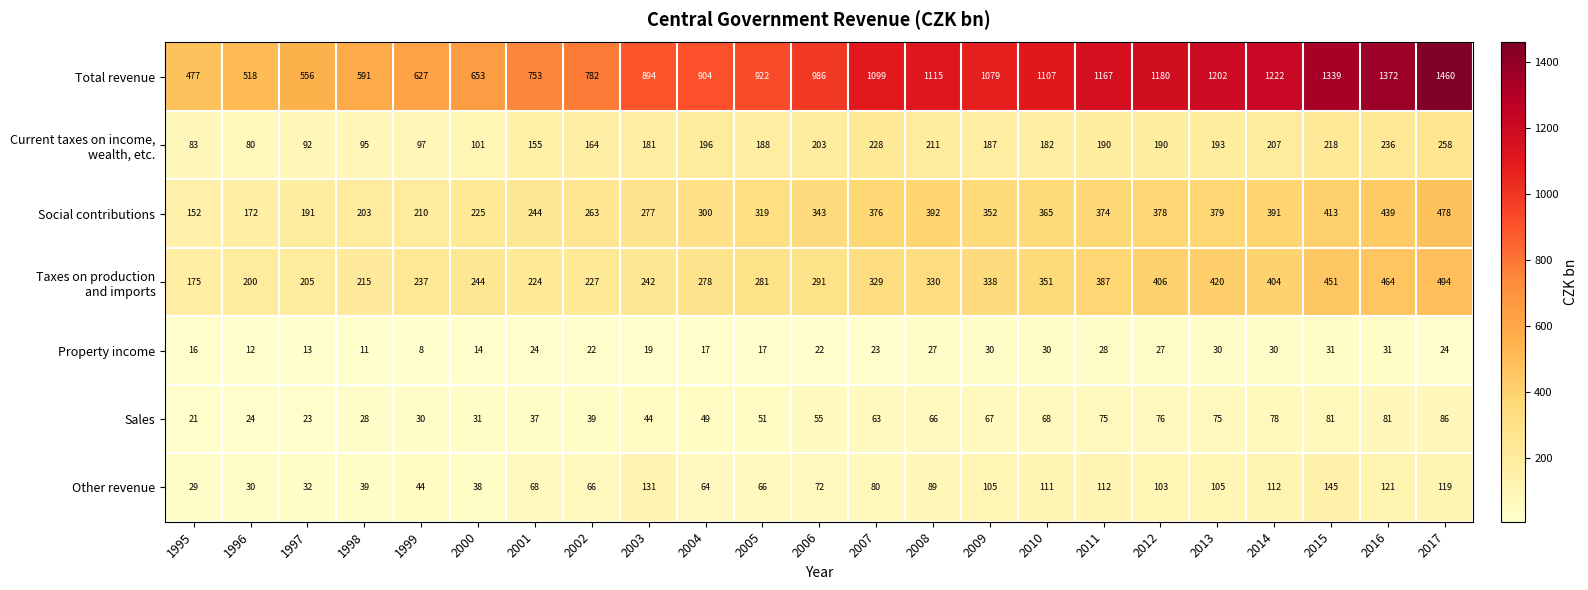

The value of Other revenue at 1998 is 39. True or false?

True